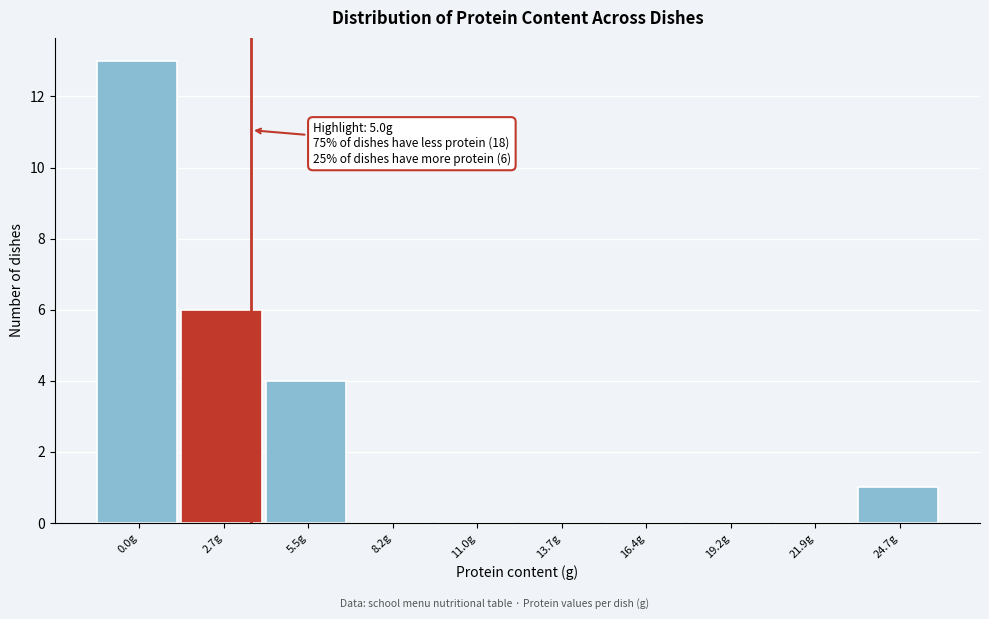

Reading right to left, extract all data points from this chart.

24.7g=1	21.9g=0	19.2g=0	16.4g=0	13.7g=0	11.0g=0	8.2g=0	5.5g=4	2.7g=6	0.0g=13